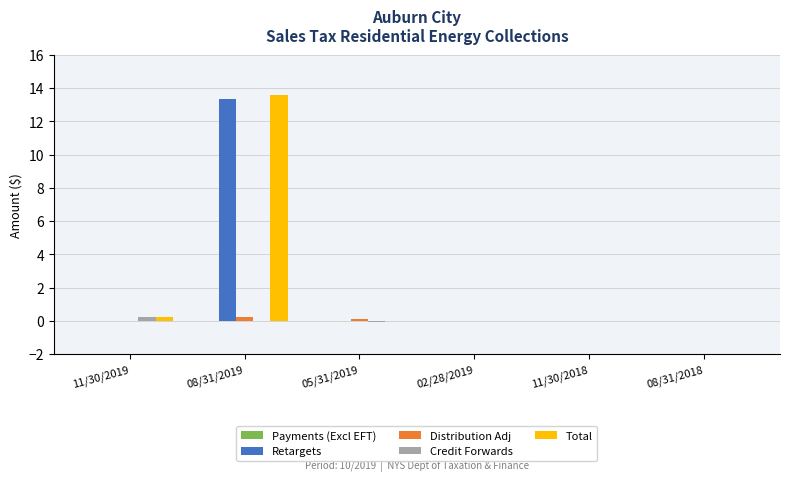

The Retargets series shows 0.0 at 02/28/2019. True or false?

True